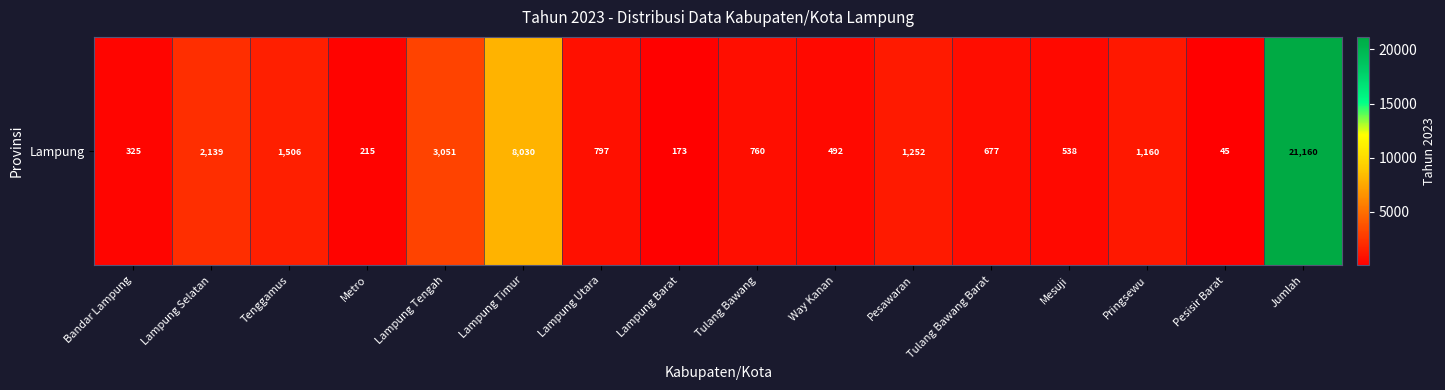

Approximately how many times larger is the value at Lampung Utara compared to Lampung Barat?

4.6